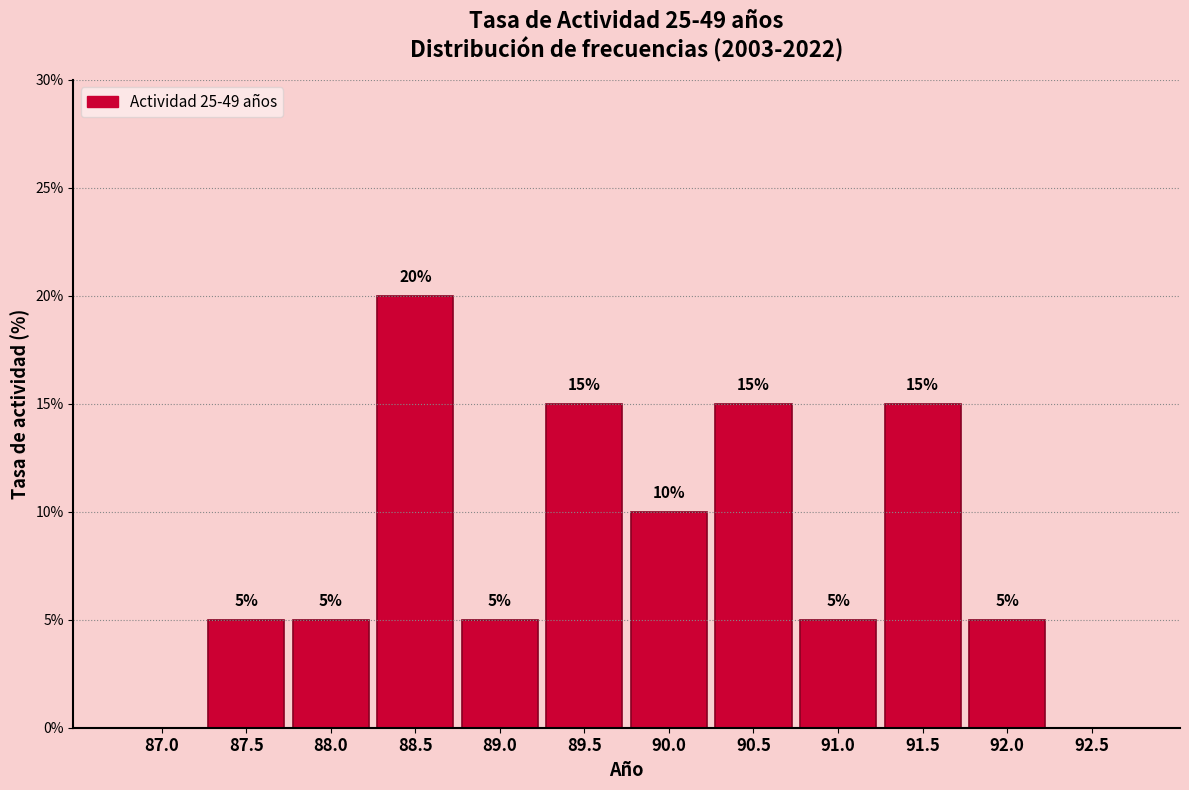

Are the bars horizontal?

No